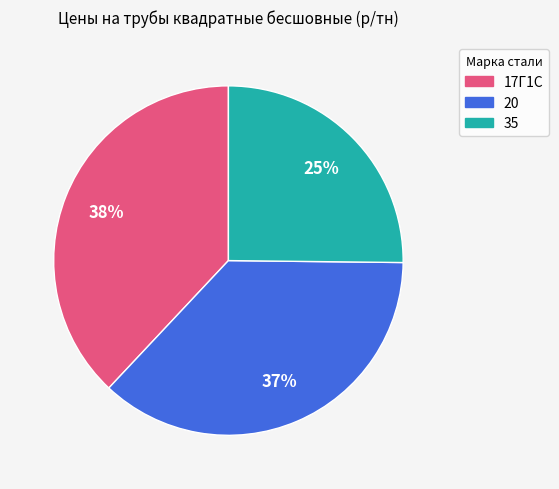

Rank the categories by value from lowest to highest.

35, 20, 17Г1С